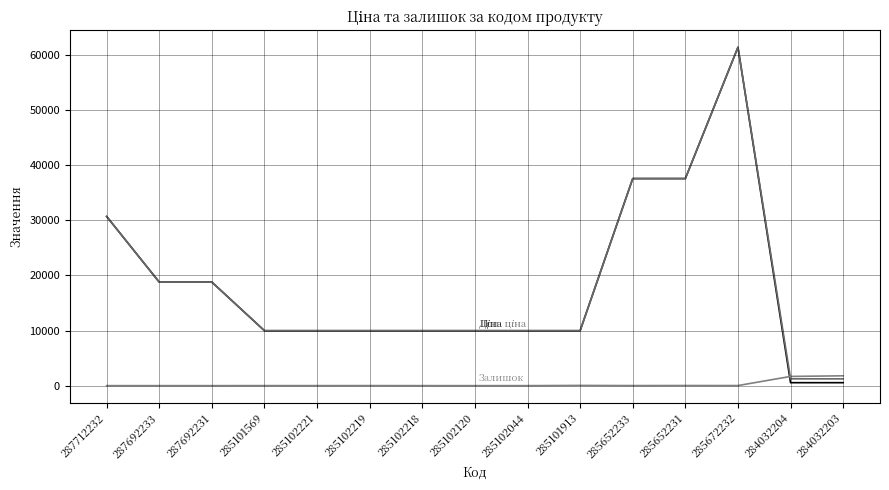

How many lines are shown in the chart?

3